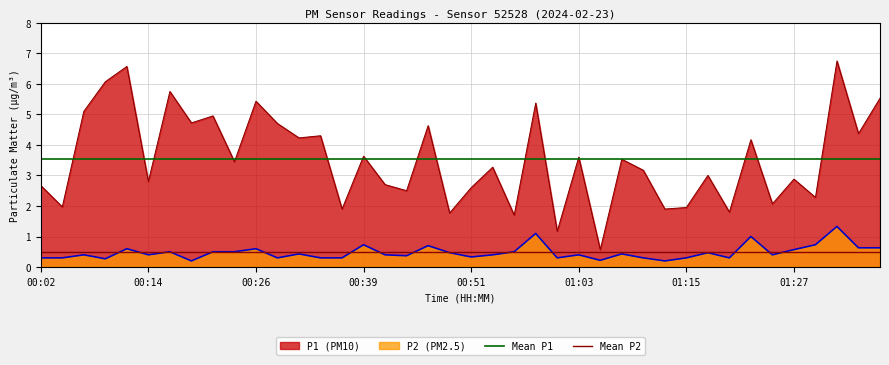

Does the chart have visible grid lines?

Yes